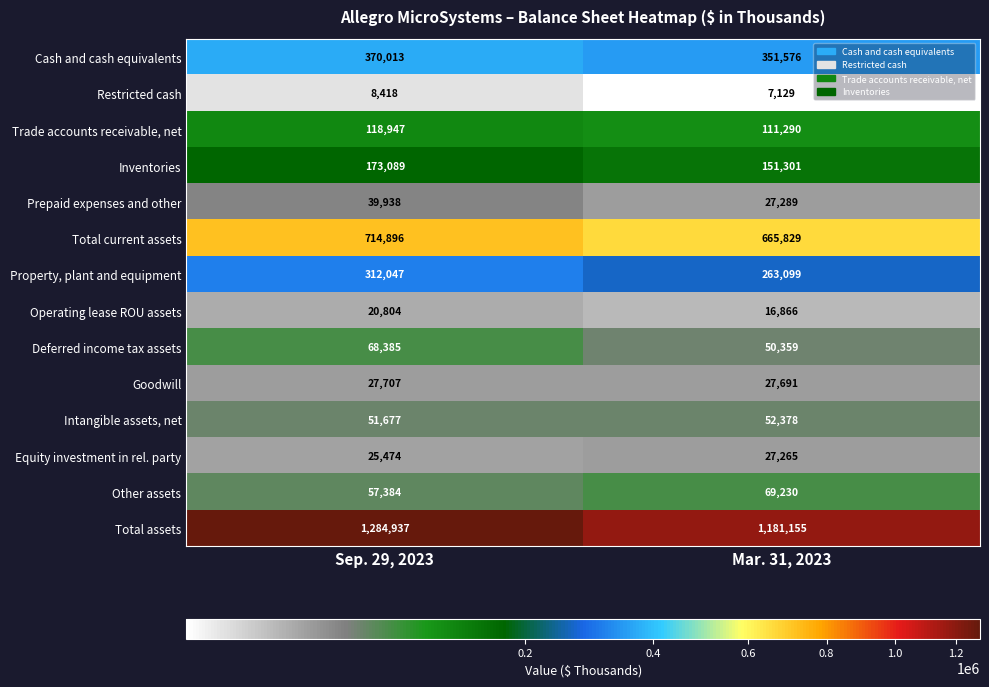

Reading left to right, what are all the values shown in this chart?

Cash and cash equivalents: Sep. 29, 2023=370013	Mar. 31, 2023=351576
Restricted cash: Sep. 29, 2023=8418	Mar. 31, 2023=7129
Trade accounts receivable, net: Sep. 29, 2023=118947	Mar. 31, 2023=111290
Inventories: Sep. 29, 2023=173089	Mar. 31, 2023=151301
Prepaid expenses and other: Sep. 29, 2023=39938	Mar. 31, 2023=27289
Total current assets: Sep. 29, 2023=714896	Mar. 31, 2023=665829
Property, plant and equipment: Sep. 29, 2023=312047	Mar. 31, 2023=263099
Operating lease ROU assets: Sep. 29, 2023=20804	Mar. 31, 2023=16866
Deferred income tax assets: Sep. 29, 2023=68385	Mar. 31, 2023=50359
Goodwill: Sep. 29, 2023=27707	Mar. 31, 2023=27691
Intangible assets, net: Sep. 29, 2023=51677	Mar. 31, 2023=52378
Equity investment in rel. party: Sep. 29, 2023=25474	Mar. 31, 2023=27265
Other assets: Sep. 29, 2023=57384	Mar. 31, 2023=69230
Total assets: Sep. 29, 2023=1284937	Mar. 31, 2023=1181155